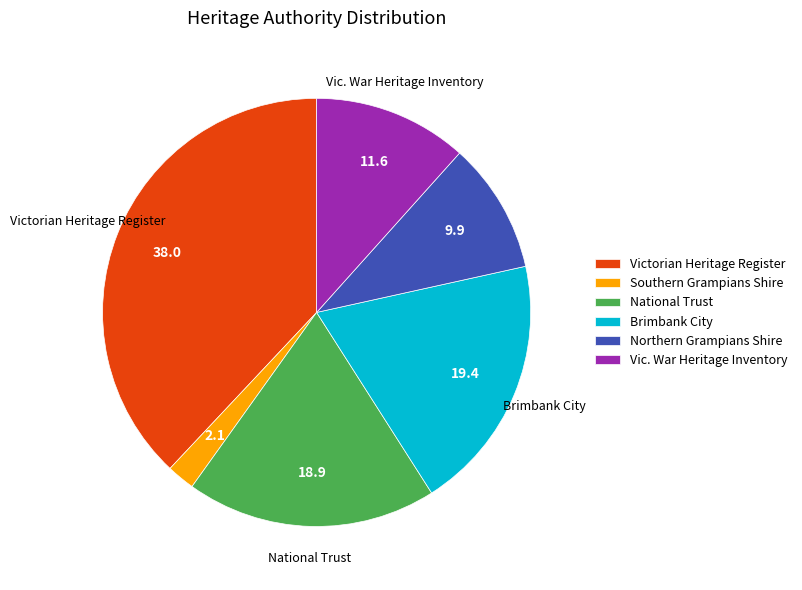

Between Southern Grampians Shire and Vic. War Heritage Inventory, which is larger?

Vic. War Heritage Inventory